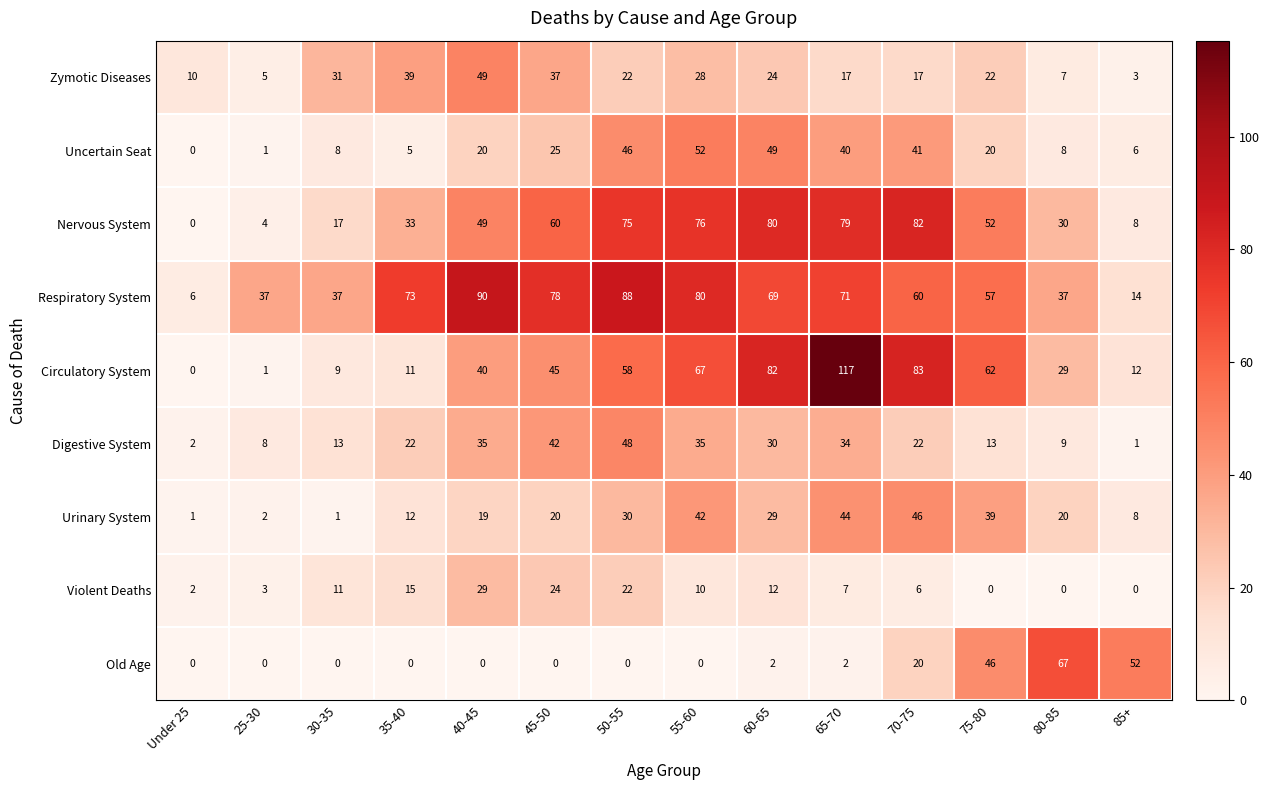

The value of Violent Deaths at 55-60 is 6. True or false?

False